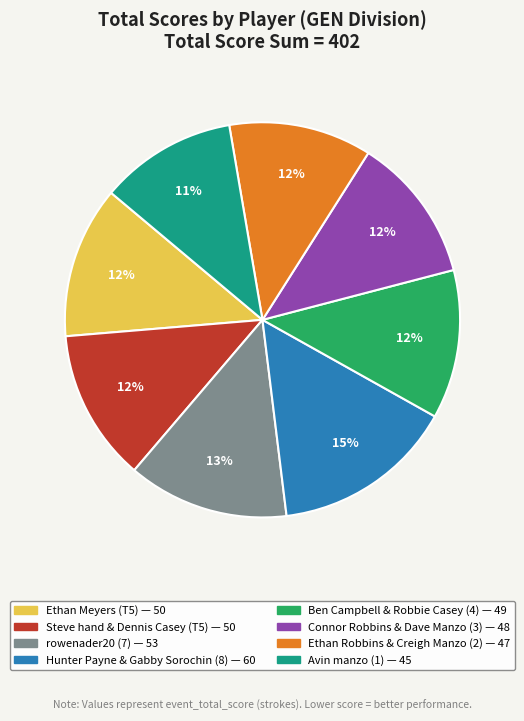

To the nearest percent, what is the average slice percentage?

12%